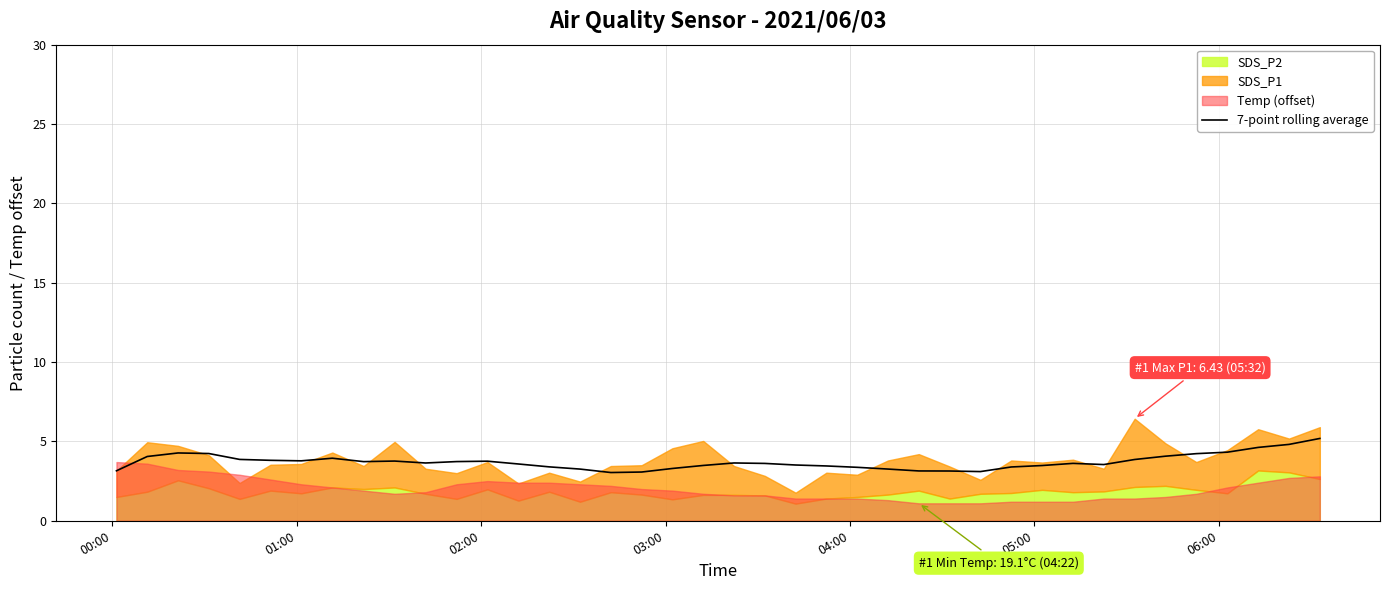

Reading right to left, list all the values displayed in this chart.

5.2	4.8	4.6	4.3	4.2	4.1	3.9	3.5	3.6	3.5	3.4	3.1	3.1	3.1	3.3	3.4	3.5	3.5	3.6	3.6	3.5	3.3	3.1	3.0	3.3	3.4	3.6	3.8	3.7	3.6	3.8	3.7	3.9	3.8	3.8	3.9	4.2	4.3	4.0	3.1